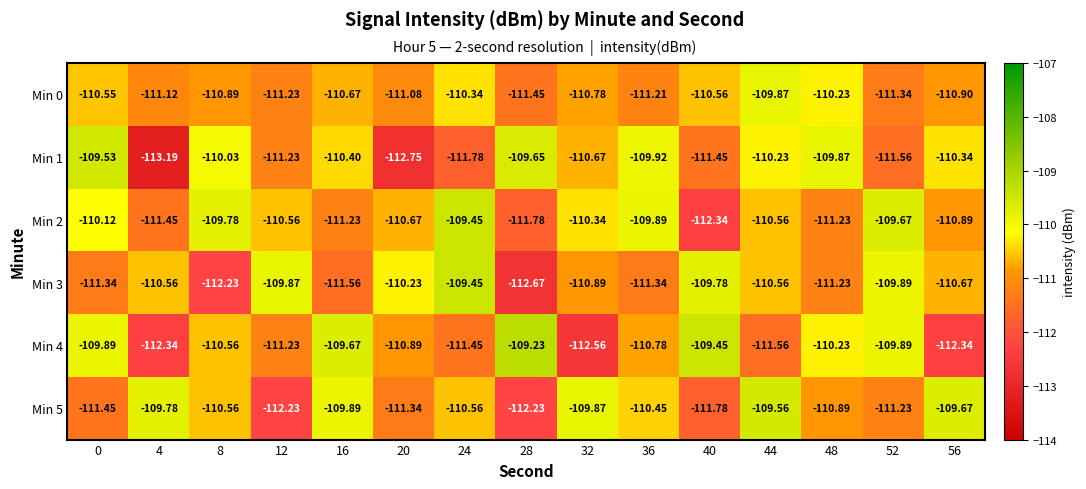

Is the value of Min 4 at 8 greater than the value of Min 3 at 16?

Yes